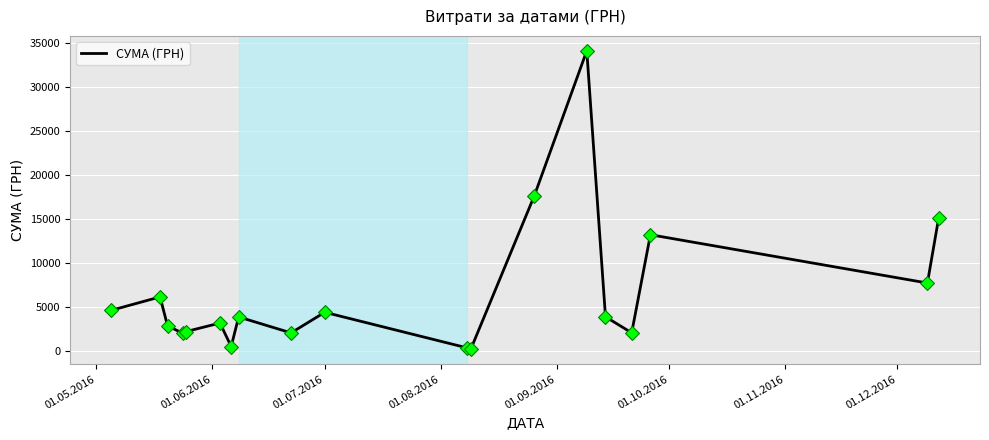

What is the maximum value shown in the chart?

34086.8